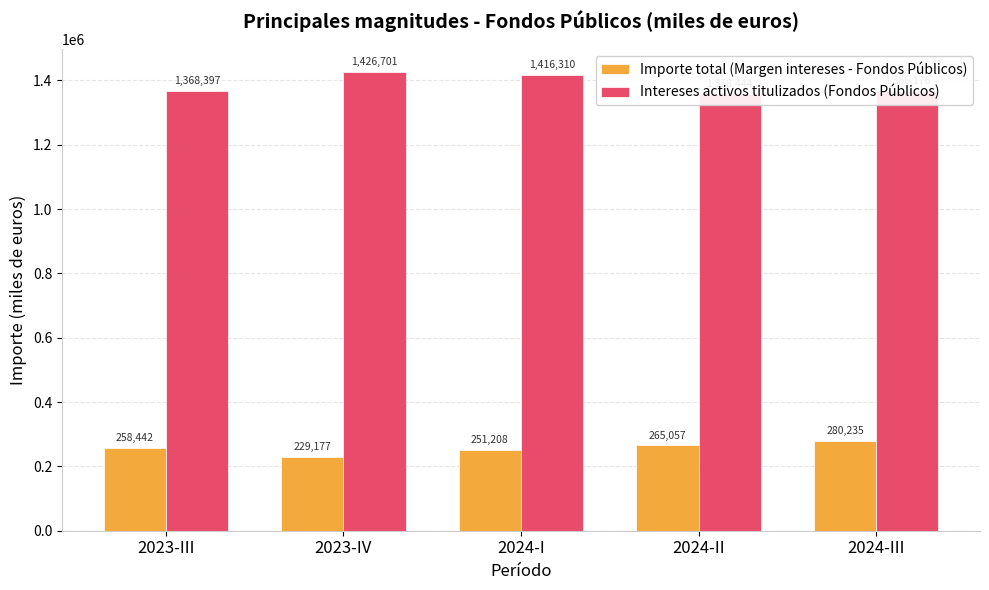

What are all the series names shown in the legend?

Importe total (Margen intereses - Fondos Públicos), Intereses activos titulizados (Fondos Públicos)